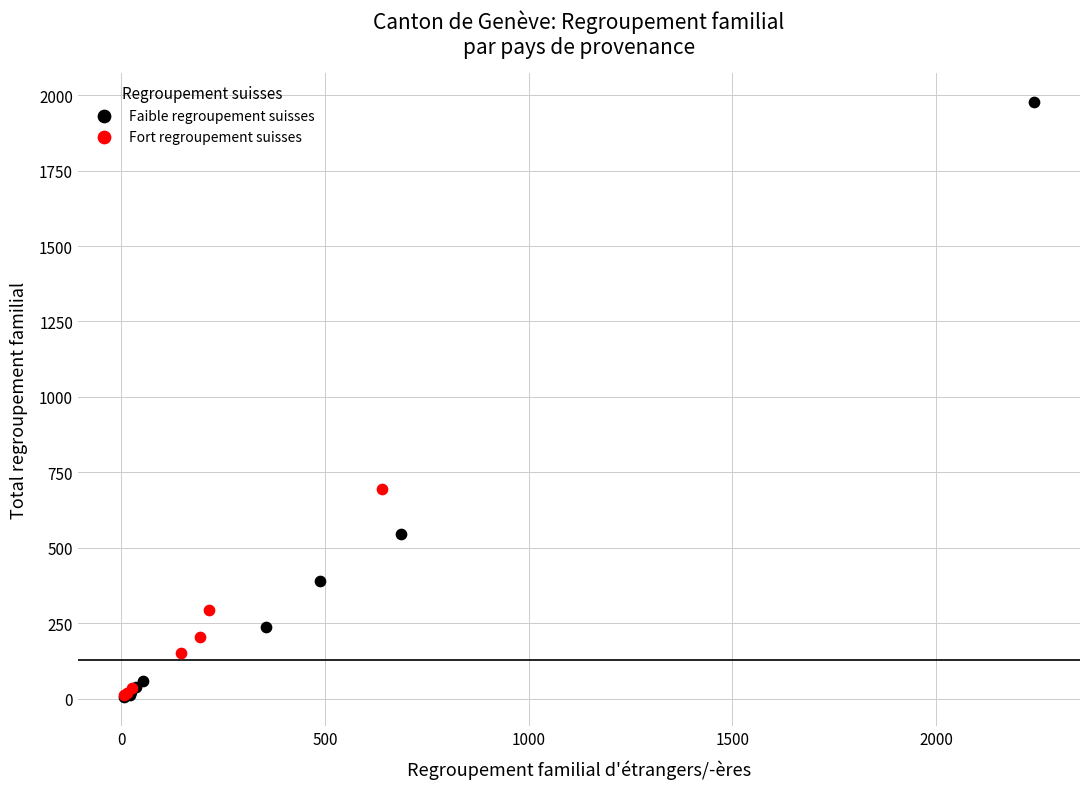

Which series contains the highest Y value?

Faible regroupement suisses